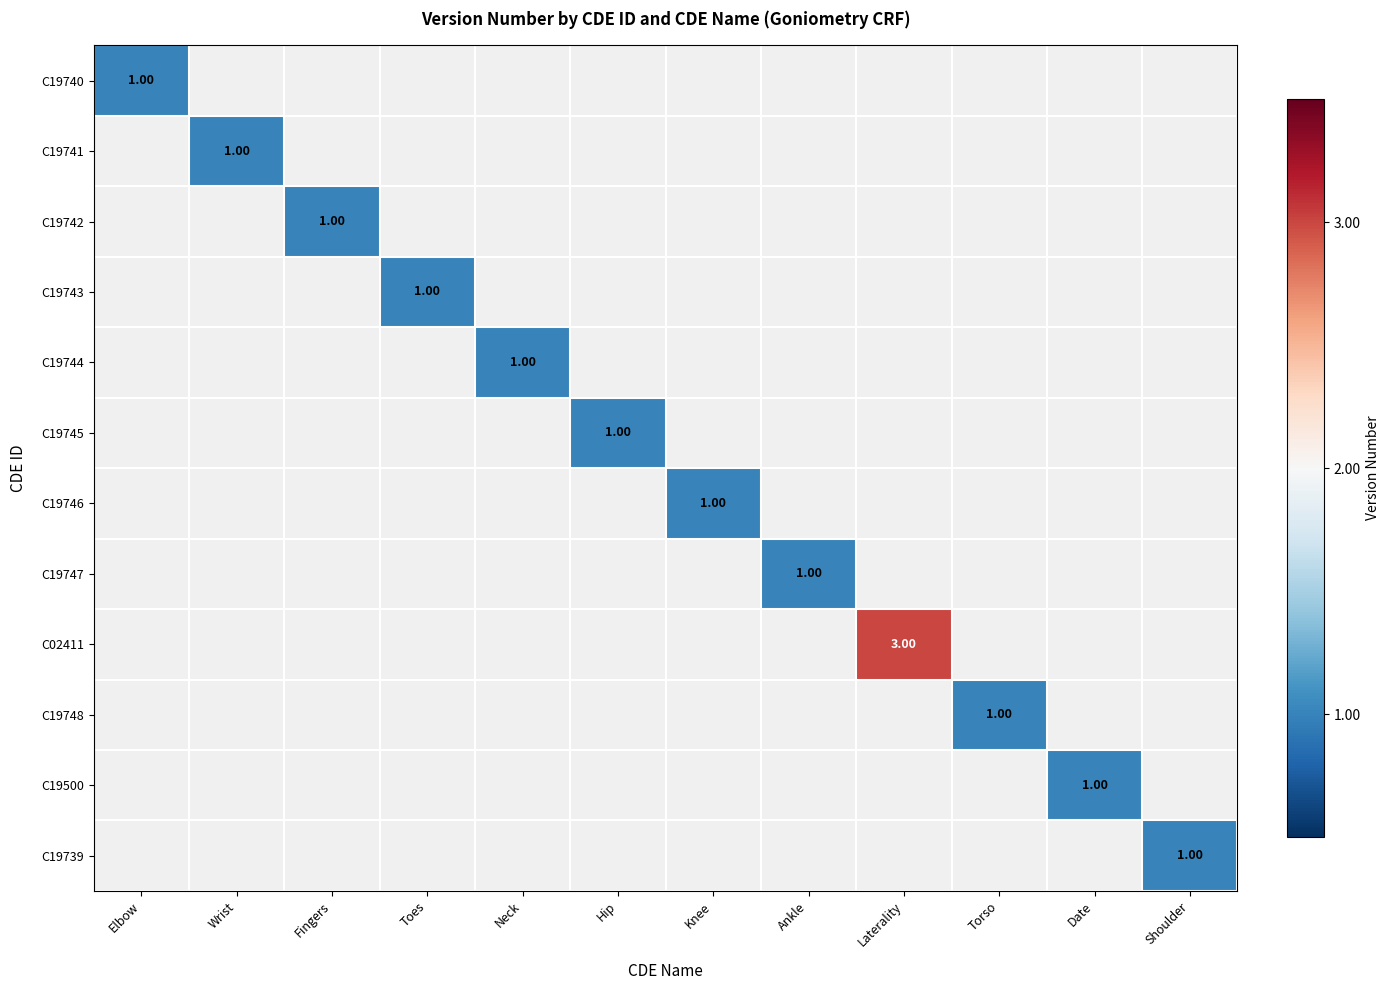

At how many categories does at least one series exceed 1?

1